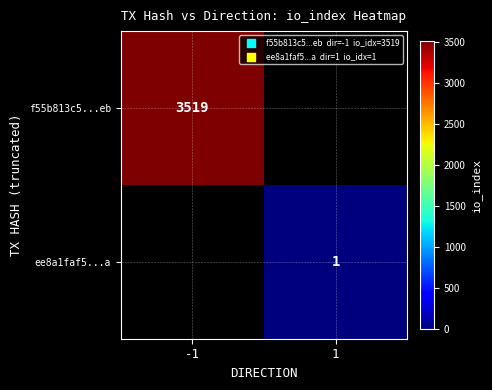

How many series are shown in this chart?

2